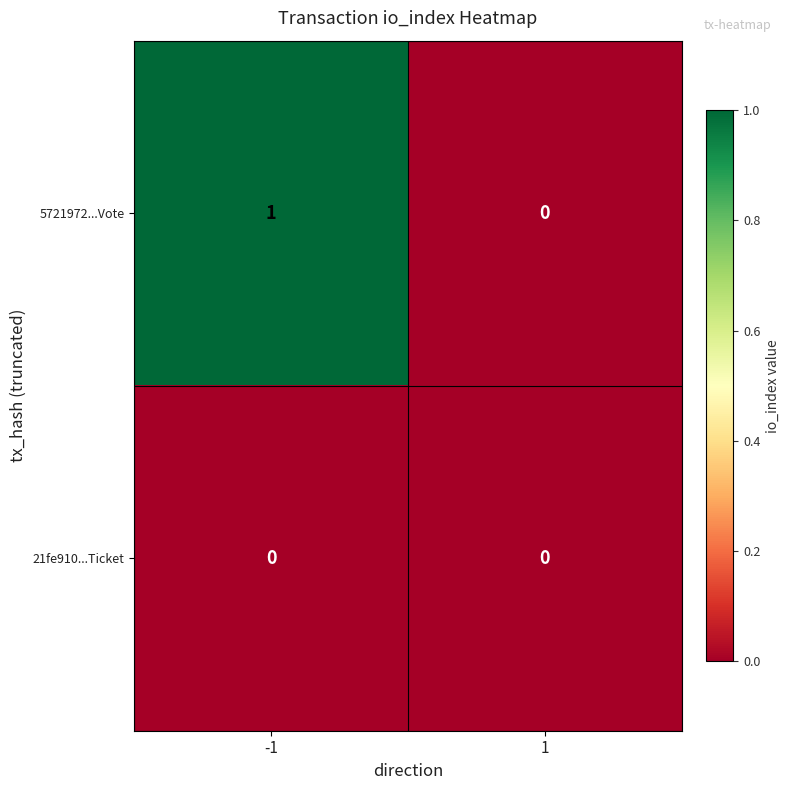

Is the value of 5721972...Vote at -1 greater than the value of 21fe910...Ticket at 1?

Yes